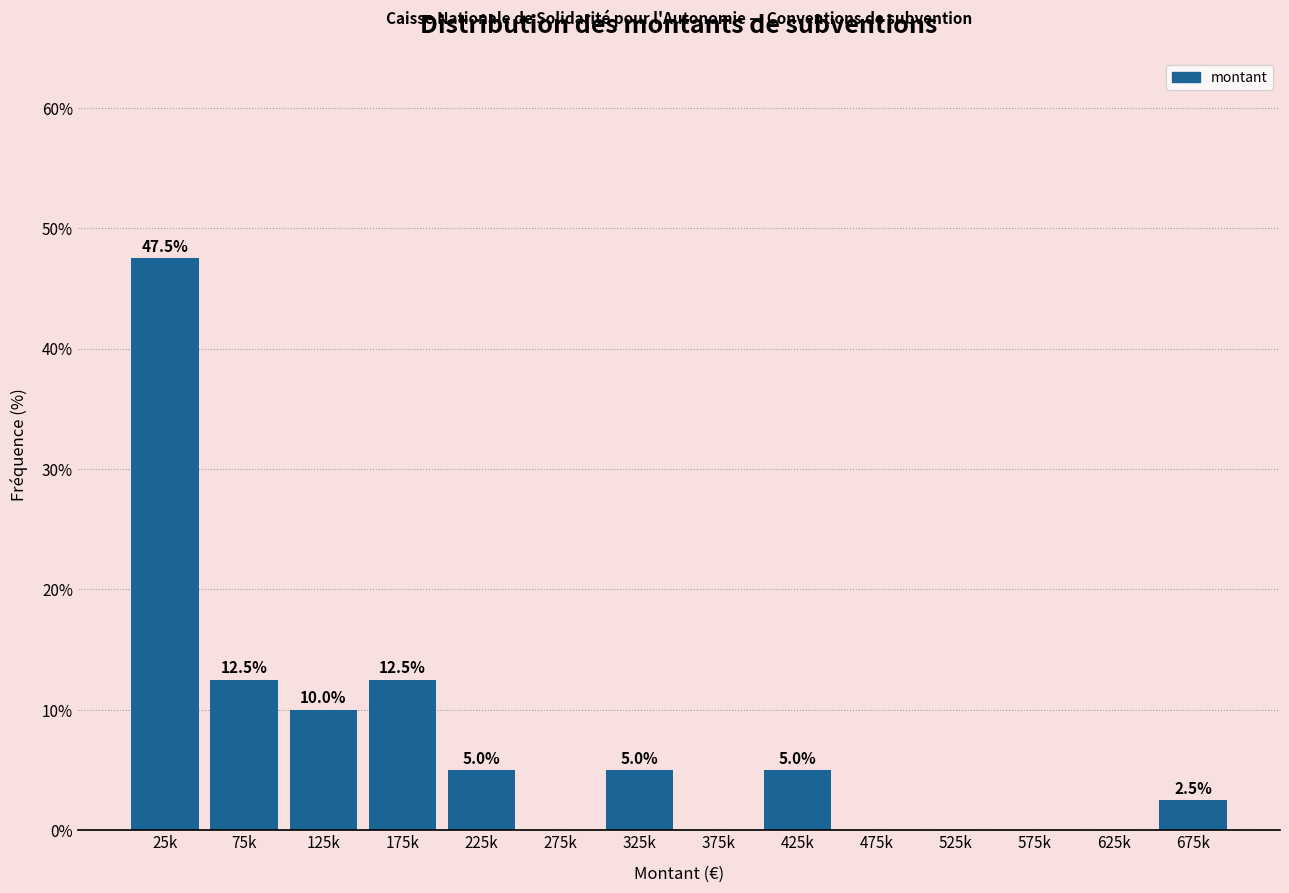

Reading left to right, what are all the values shown in this chart?

25k=47.5	75k=12.5	125k=10.0	175k=12.5	225k=5.0	275k=0.0	325k=5.0	375k=0.0	425k=5.0	475k=0.0	525k=0.0	575k=0.0	625k=0.0	675k=2.5